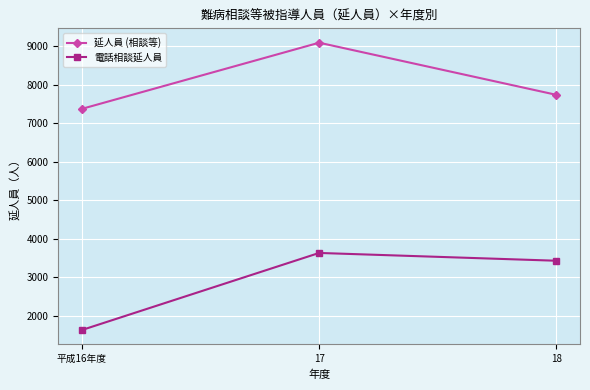

What position from the right is 平成16年度?

3